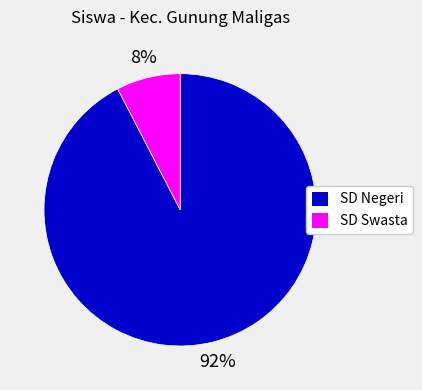

Count the number of slices in the pie.

2